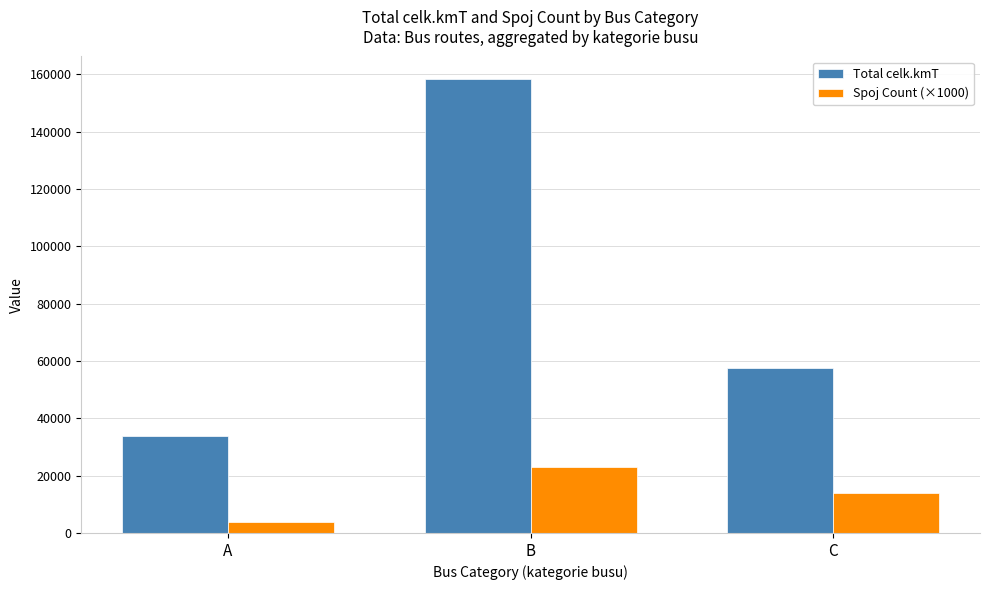

Is the value of Total celk.kmT at C greater than the value of Spoj Count (×1000) at B?

Yes